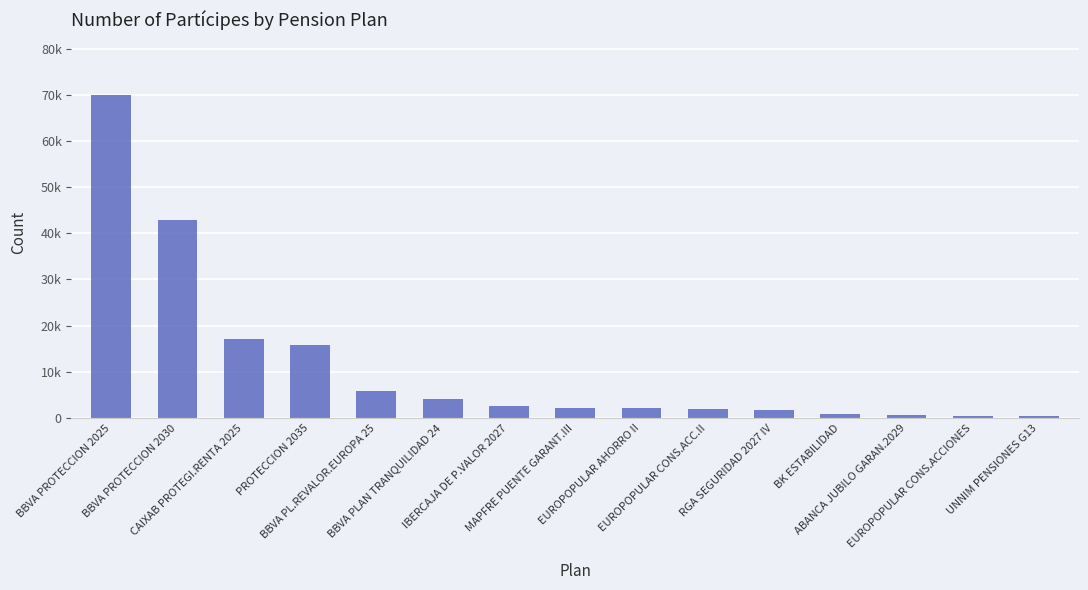

Rank the categories by value from lowest to highest.

UNNIM PENSIONES G13, EUROPOPULAR CONS.ACCIONES, ABANCA JUBILO GARAN.2029, BK ESTABILIDAD, RGA SEGURIDAD 2027 IV, EUROPOPULAR CONS.ACC.II, EUROPOPULAR AHORRO II, MAPFRE PUENTE GARANT.III, IBERCAJA DE P.VALOR 2027, BBVA PLAN TRANQUILIDAD 24, BBVA PL.REVALOR.EUROPA 25, PROTECCION 2035, CAIXAB PROTEGI.RENTA 2025, BBVA PROTECCION 2030, BBVA PROTECCION 2025